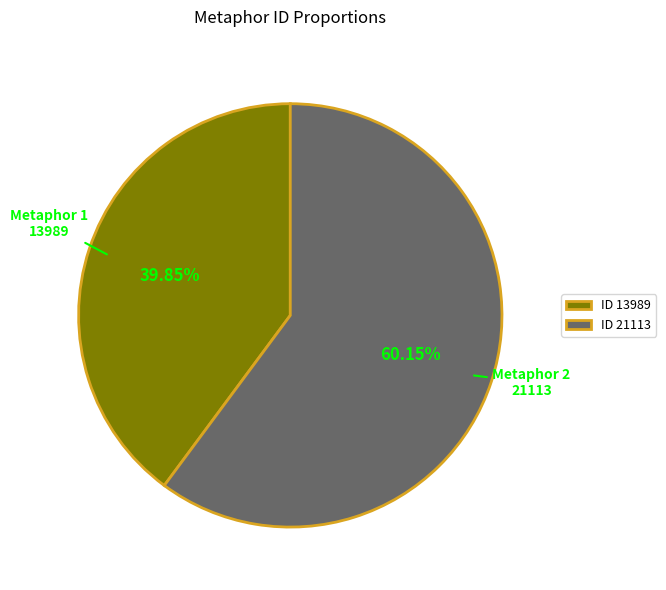

Rank the categories by value from lowest to highest.

ID 13989, ID 21113